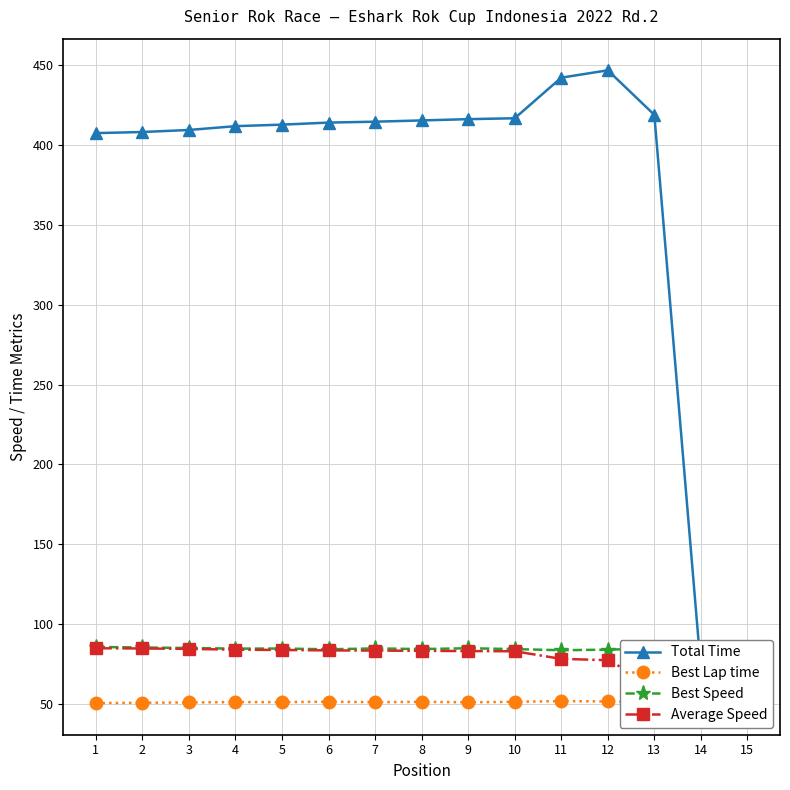

Rank the series at 9 from lowest to highest value.

Best Lap time, Average Speed, Best Speed, Total Time